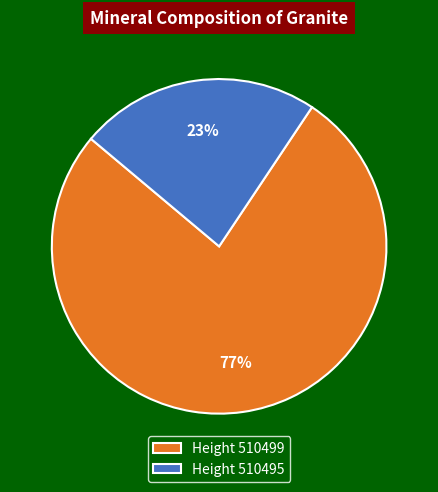

Is it true that Height 510495 is 35% of the pie?

False